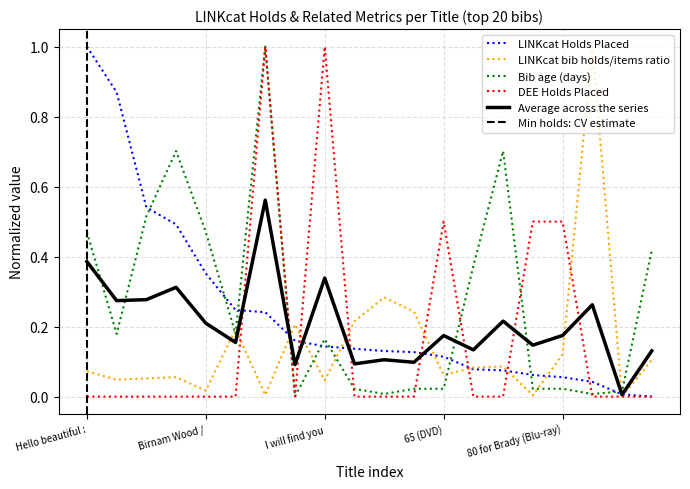

At how many categories does at least one series exceed 0?

20